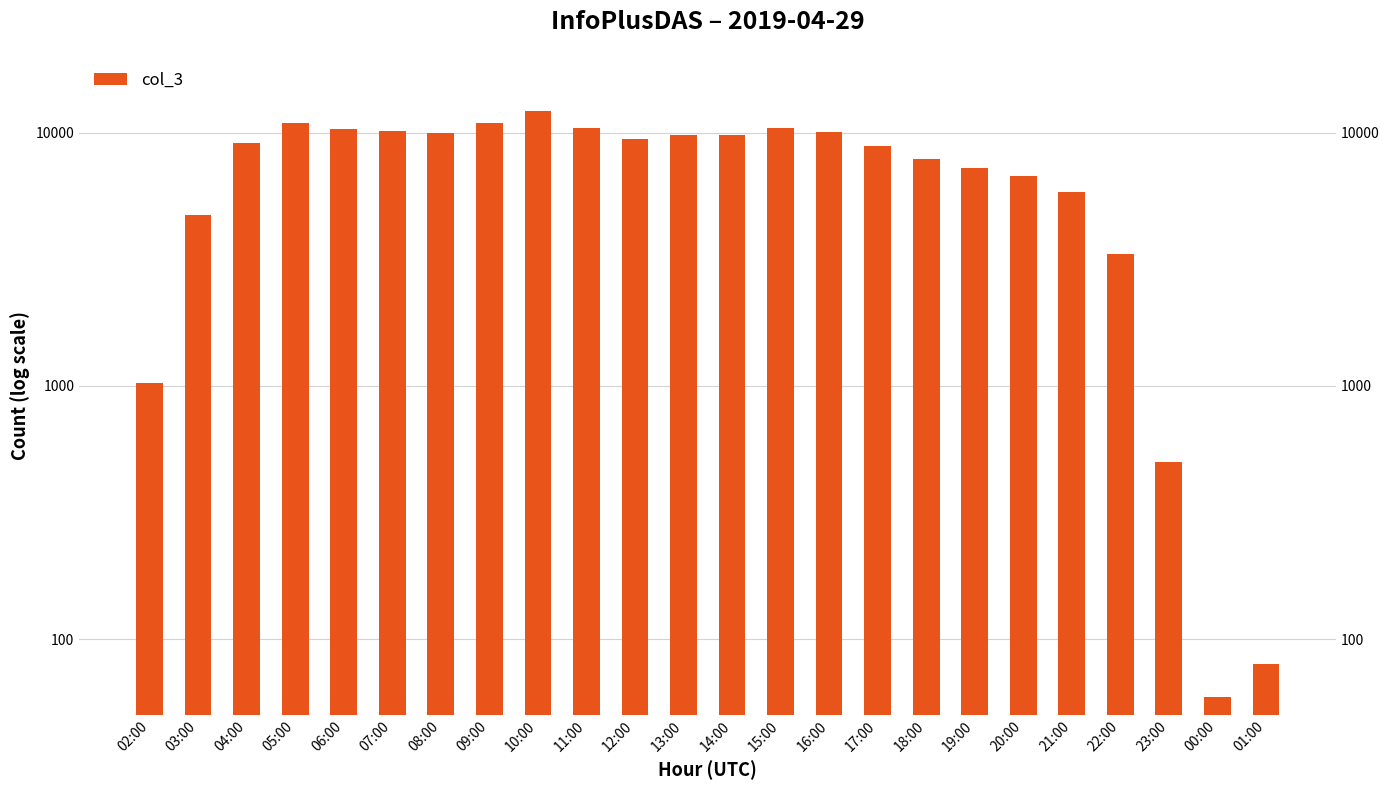

At which category does the chart reach its peak across all series?

10:00